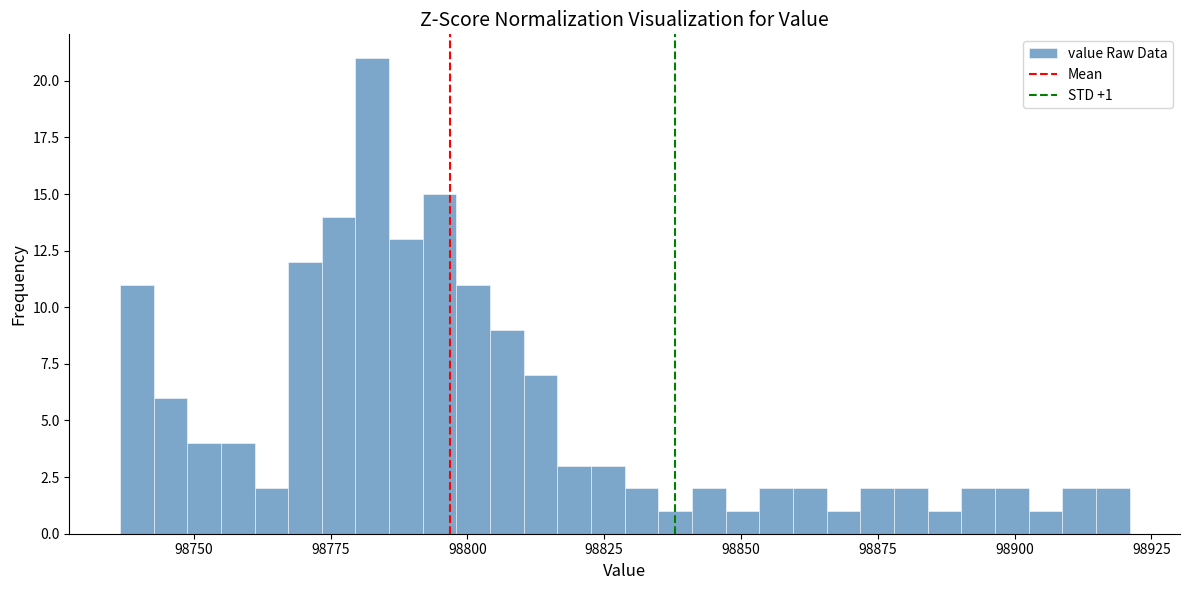

Around what value on the x-axis is the tallest bar? Give the approximate position of its centre, as read against the axis.

98785